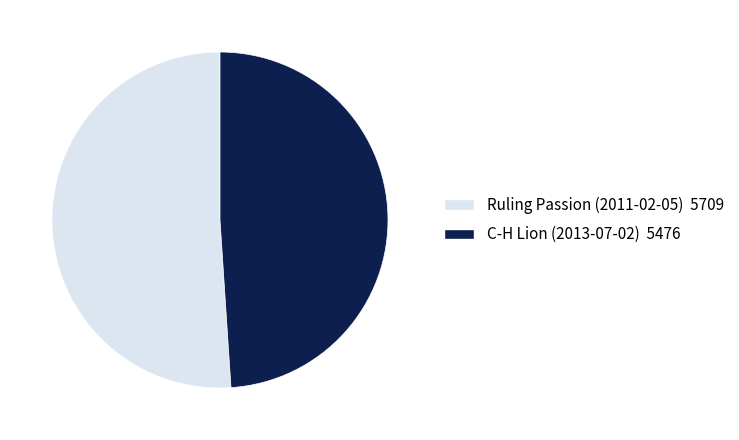

Count the number of slices in the pie.

2